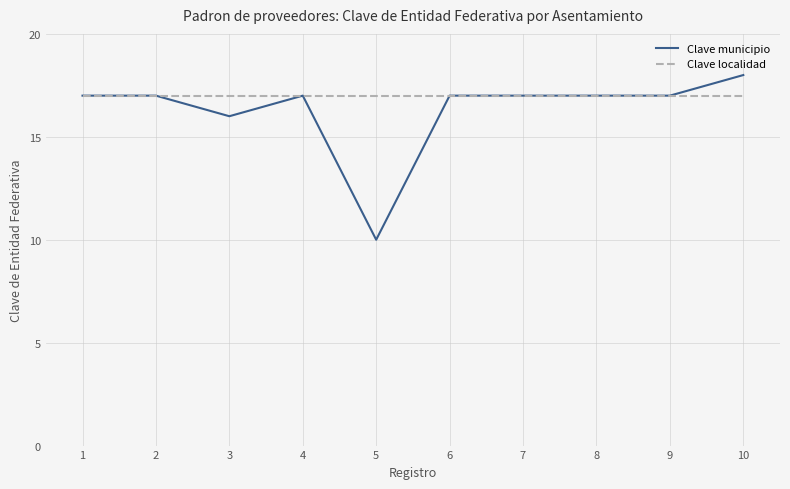

How many lines are shown in the chart?

2